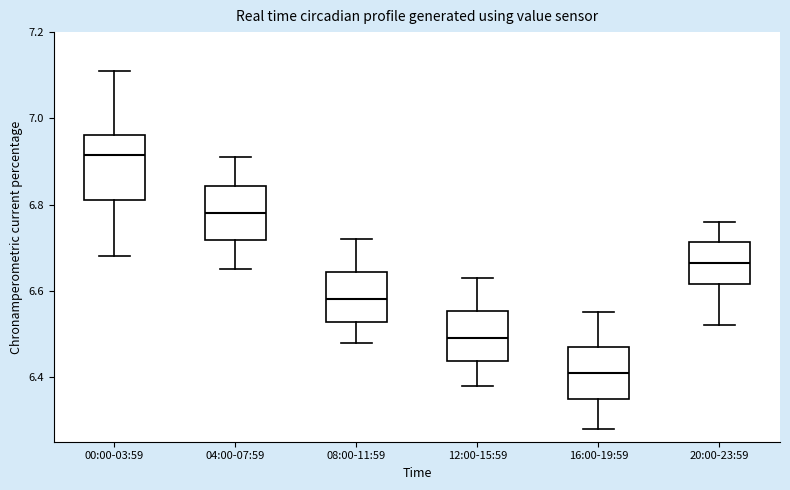

Where is the lower edge of the box for 12:00-15:59 on the y-axis? The values are not printed on the chart, so give them approximately, as read against the axis.

6.44